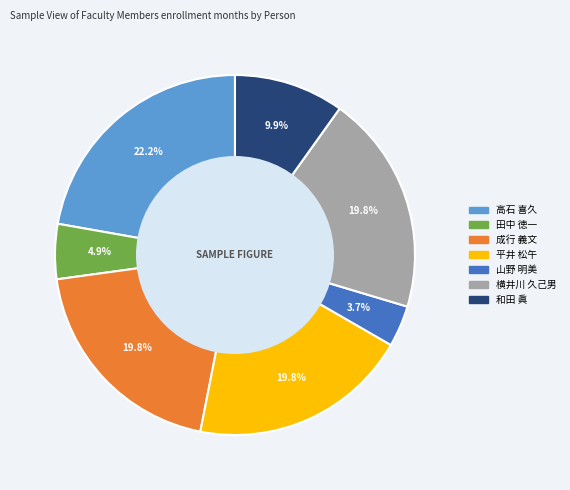

To the nearest percent, what is the average slice percentage?

14%